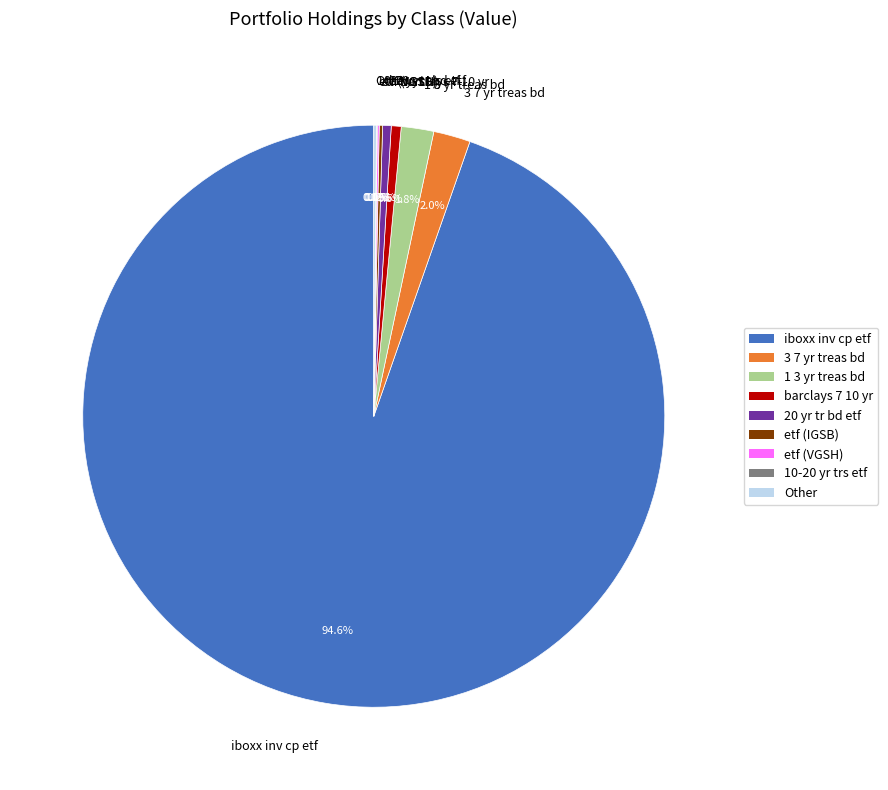

To the nearest percent, what is the average slice percentage?

11%